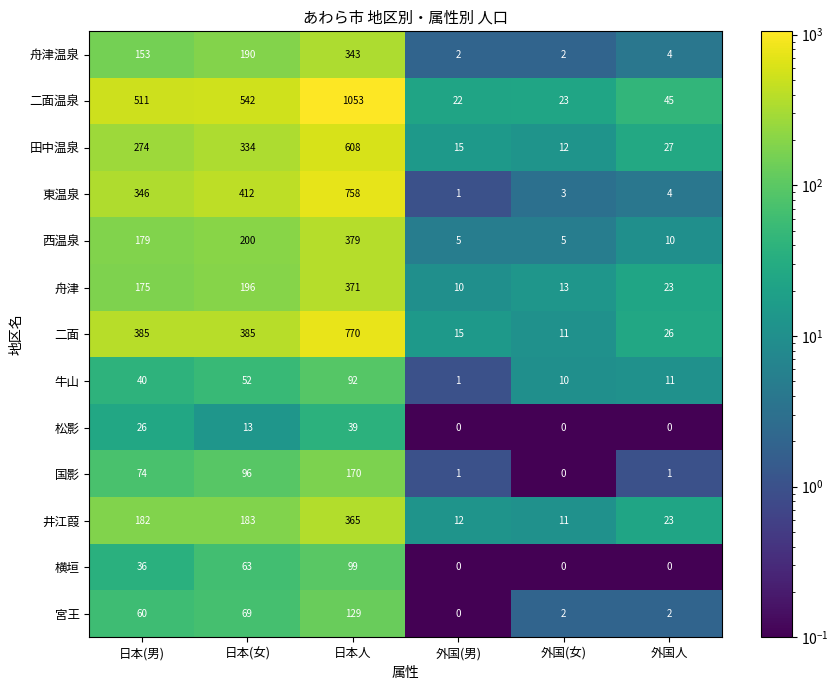

The value of 東温泉 at 日本(男) is 85. True or false?

False